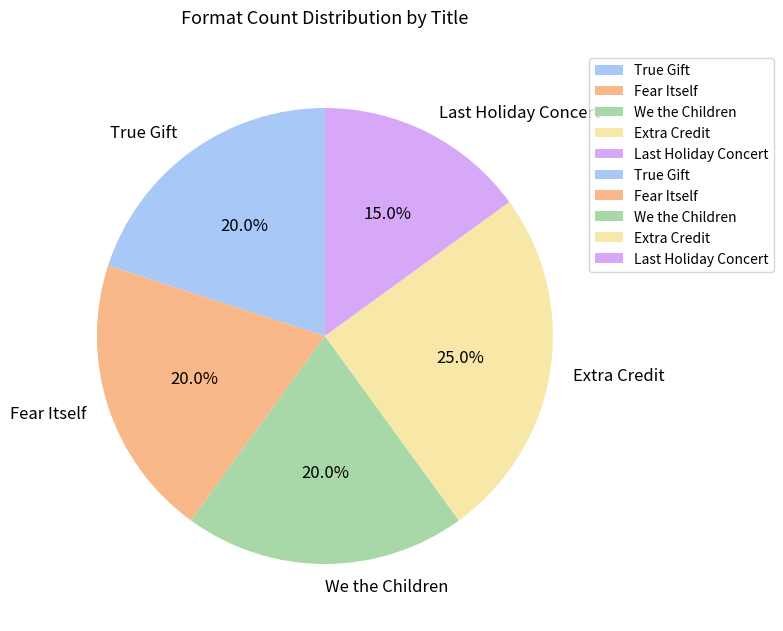

What percentage is the We the Children slice, to the nearest percent?

20%